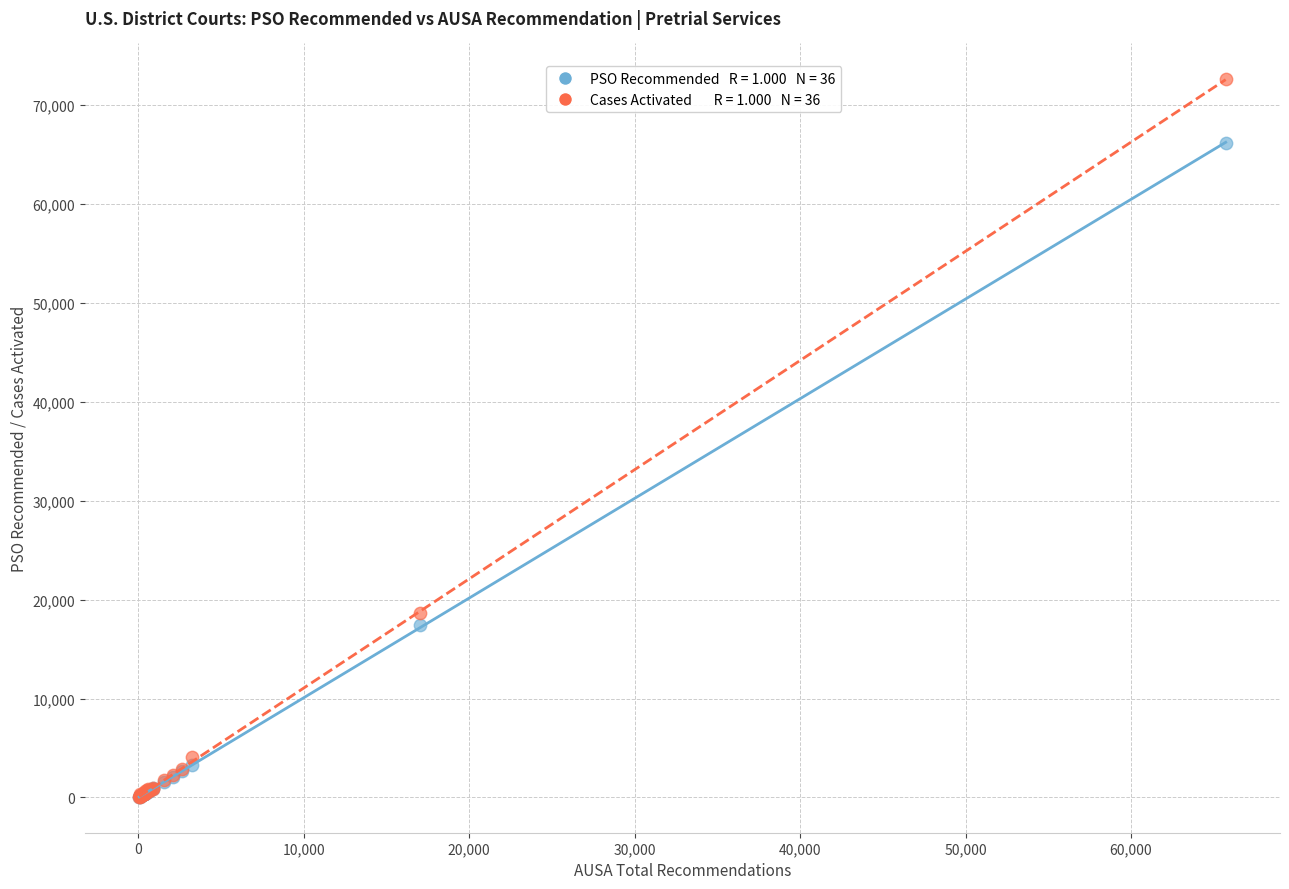

Across all series, what Y value is closest to 36326?

18625